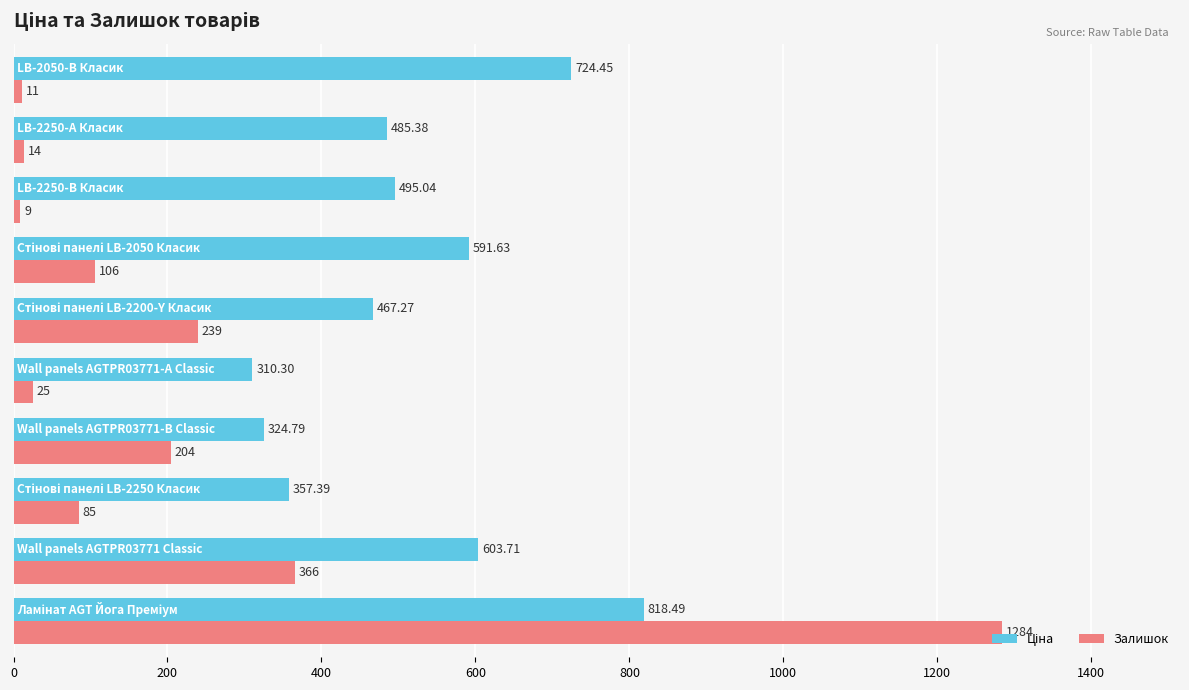

What is the average value of the Залишок series?

234.3